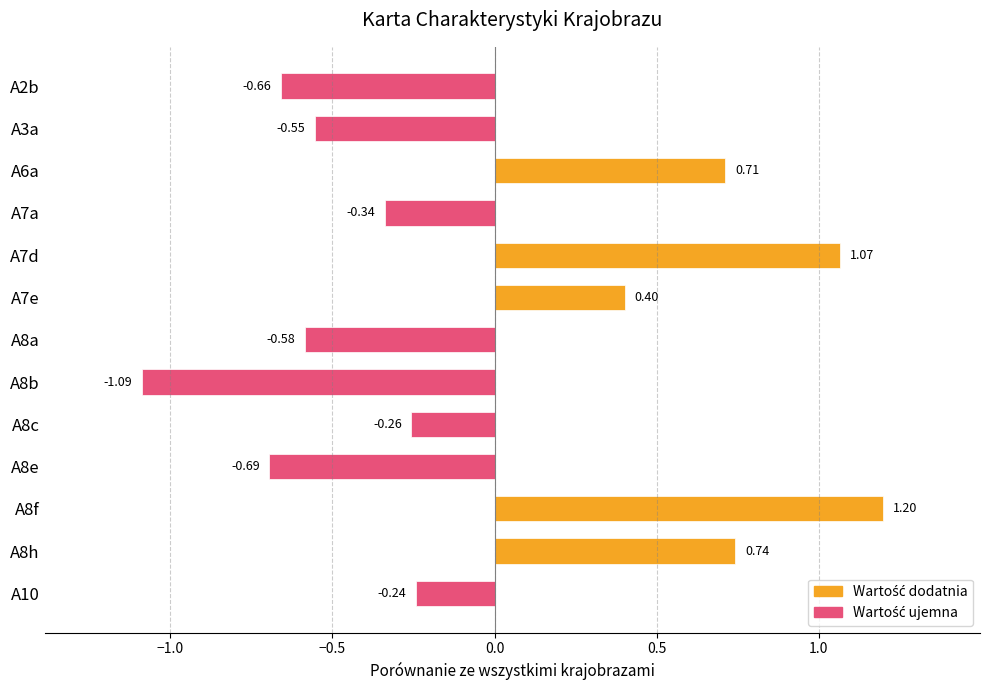

What is the difference between the maximum and second lowest values?

1.9